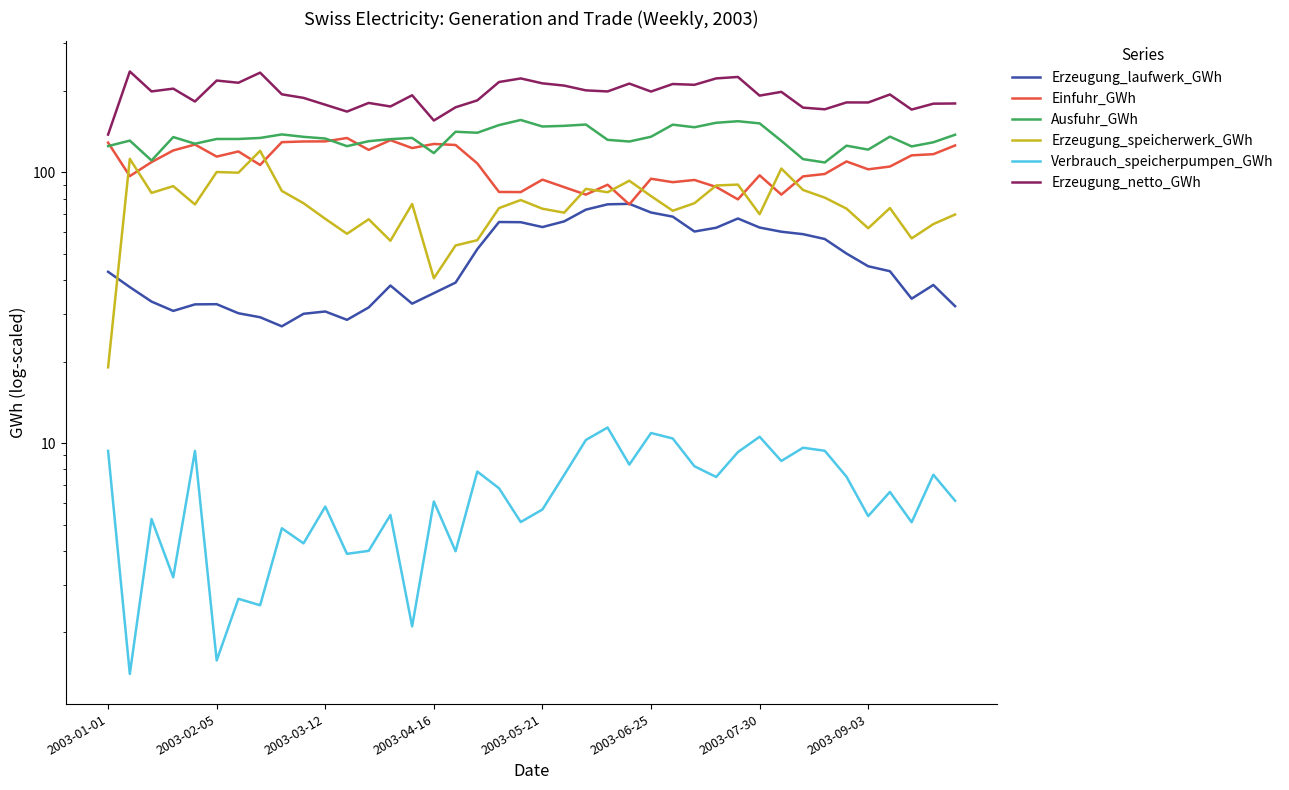

What value does the Erzeugung_netto_GWh series have at 27?

210.8